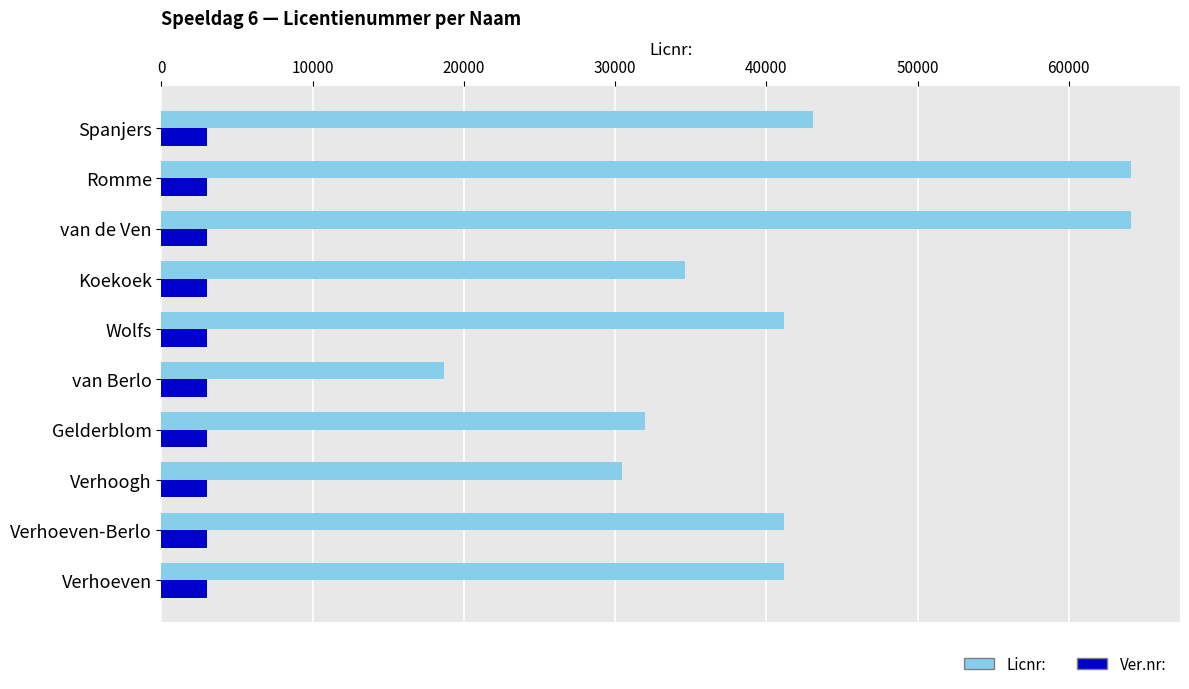

Which series has the widest spread of values?

Licnr: